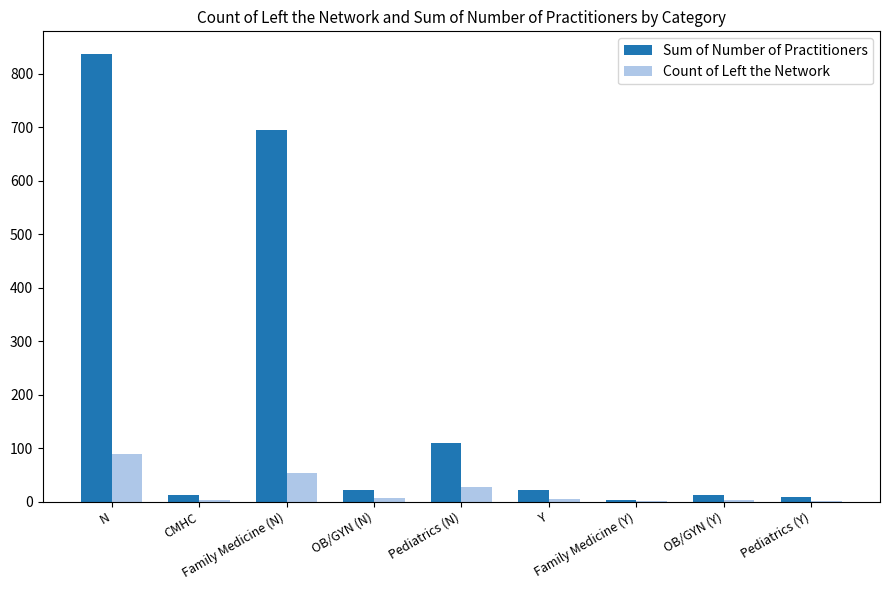

What is the sum of all Count of Left the Network values?

184